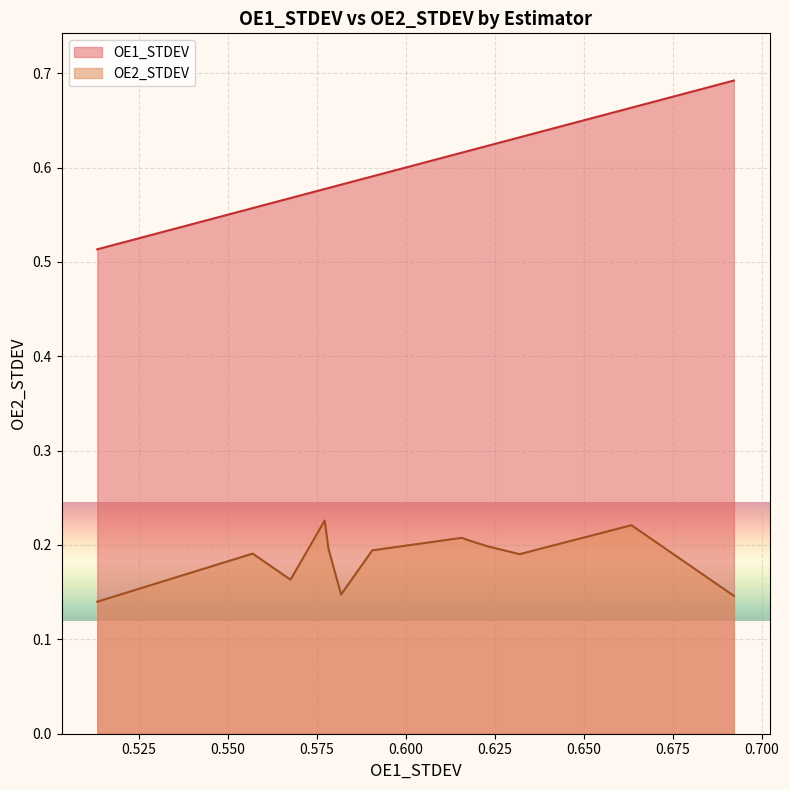

The value of OE2_STDEV at schreiber2018/cnn is 0.2. True or false?

True